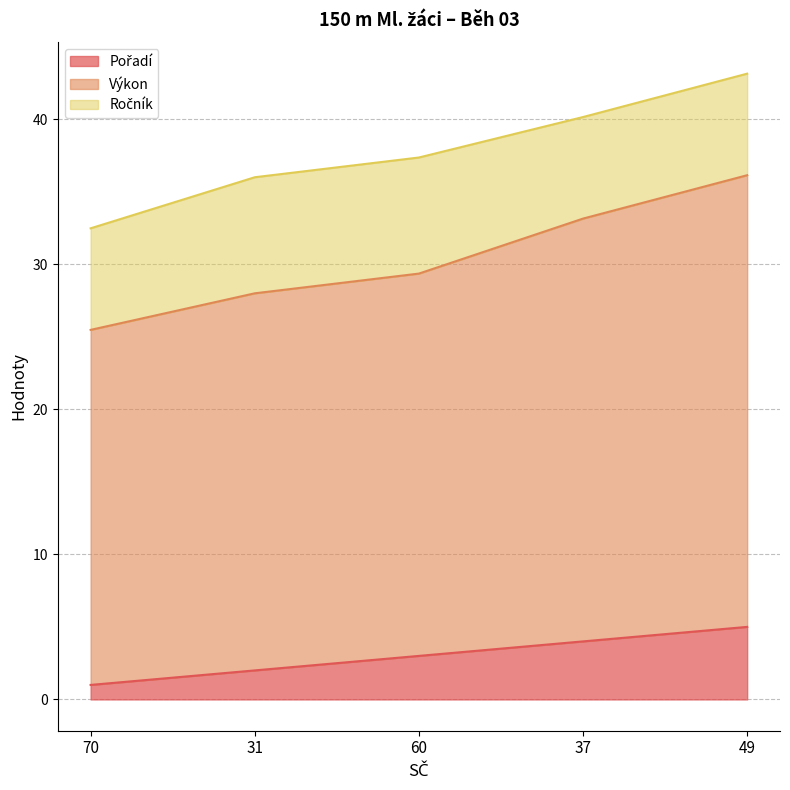

Rank the categories by Výkon value from highest to lowest.

49, 37, 60, 31, 70